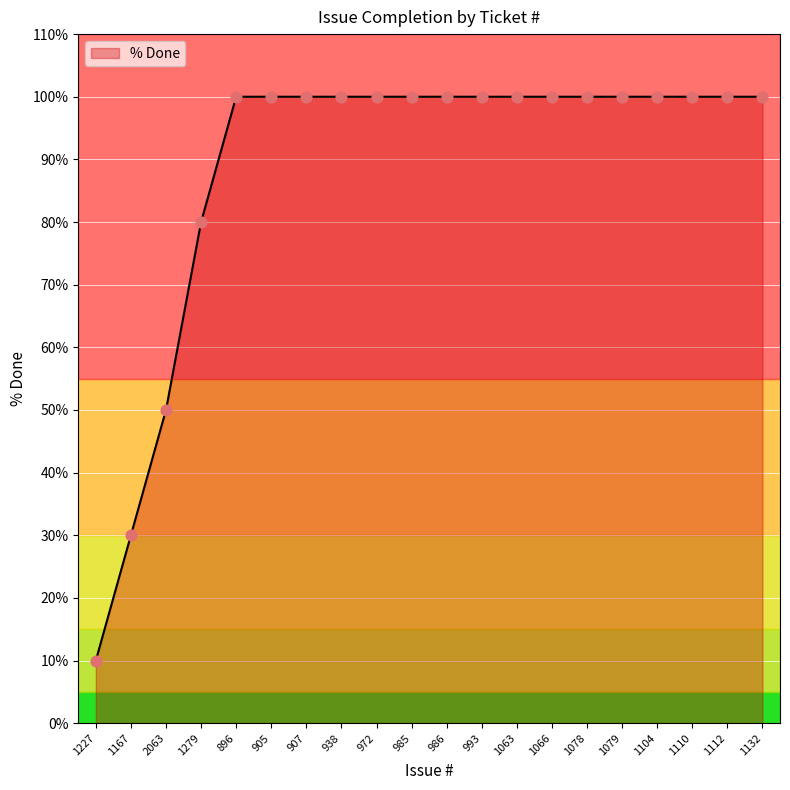

What is the change in value from 1167 to 1279?

+50